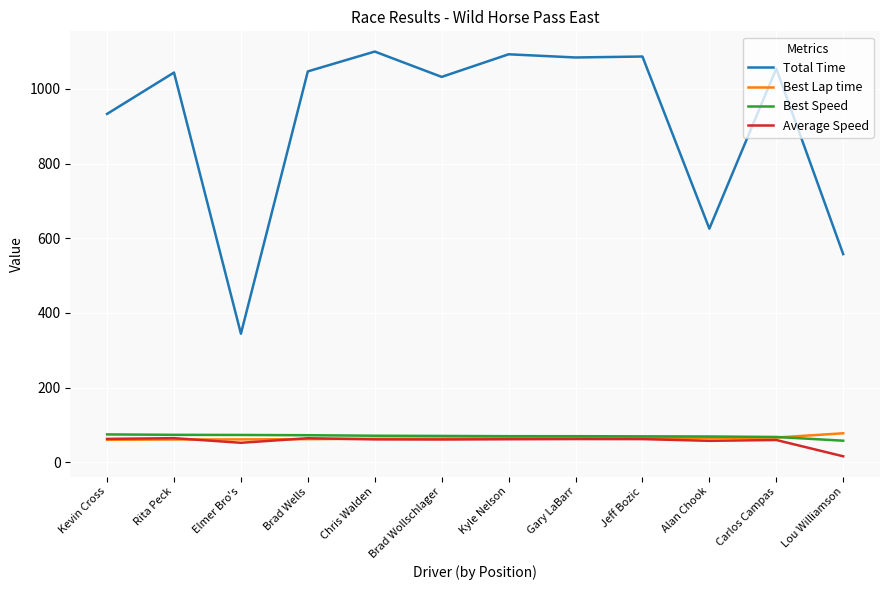

The Total Time series shows 1046.7 at Brad Wells. True or false?

True